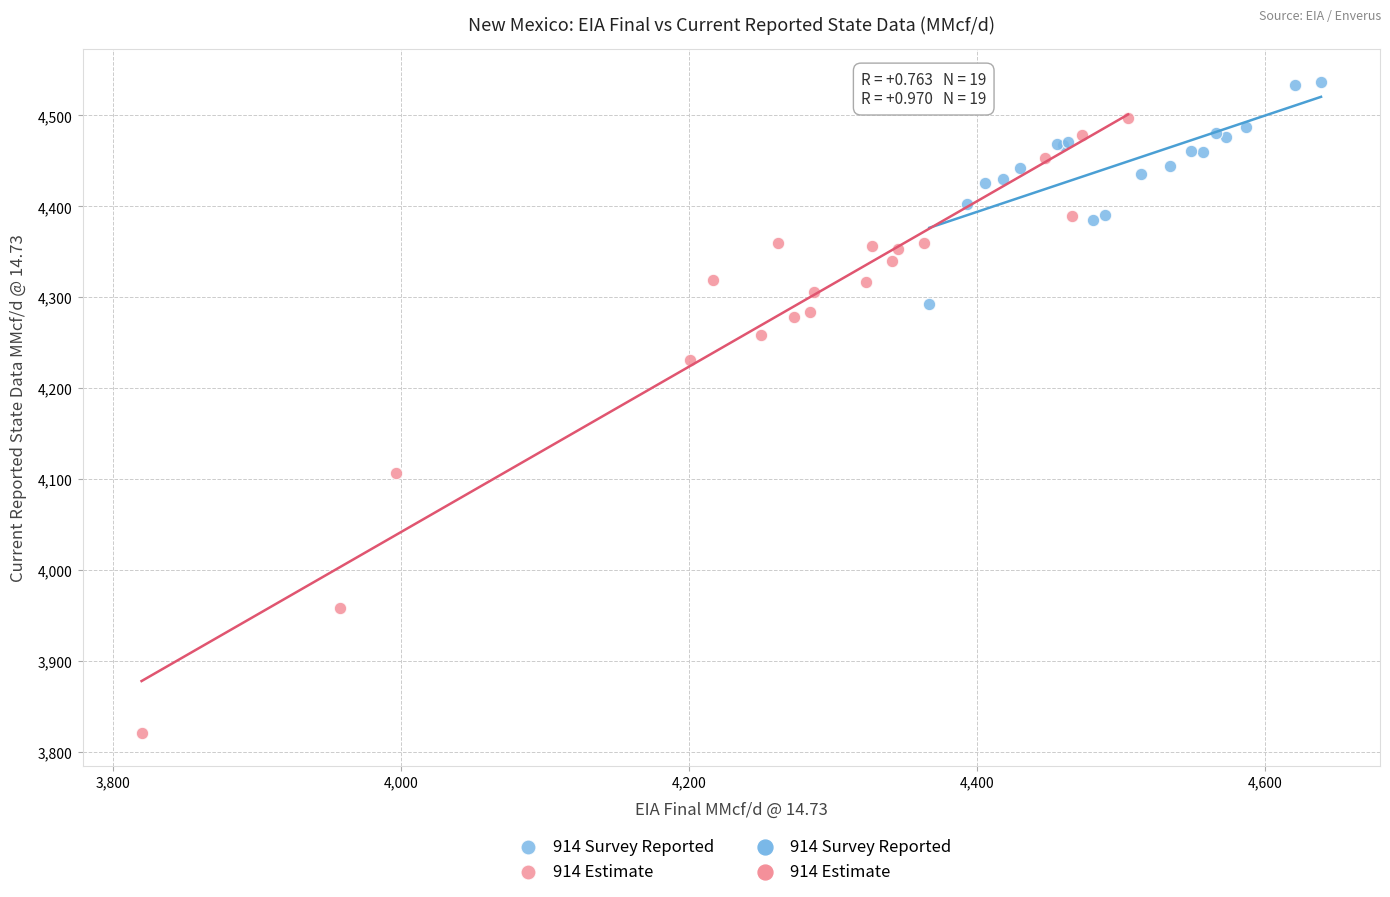

Which series has the largest Y range (max minus min)?

914 Estimate